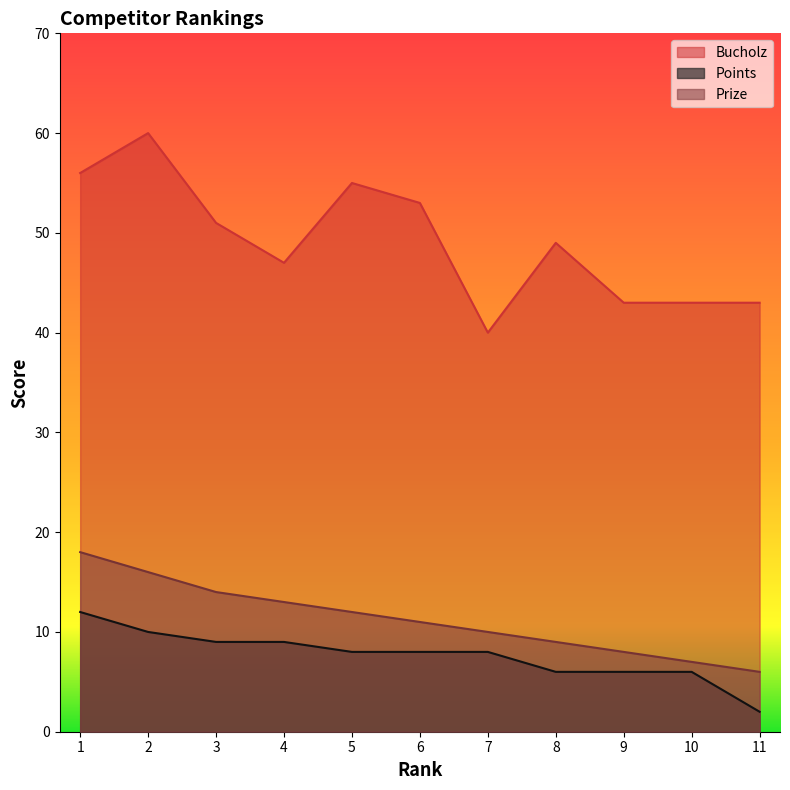

Which label corresponds to the largest value in the chart?

2